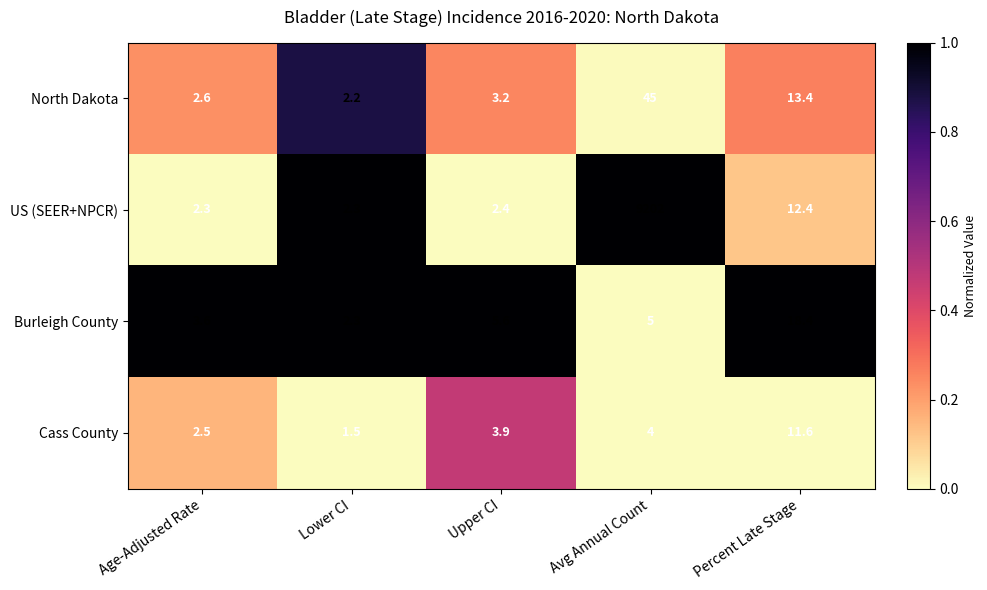

Is it true that Burleigh County equals 1.7 at Avg Annual Count?

False